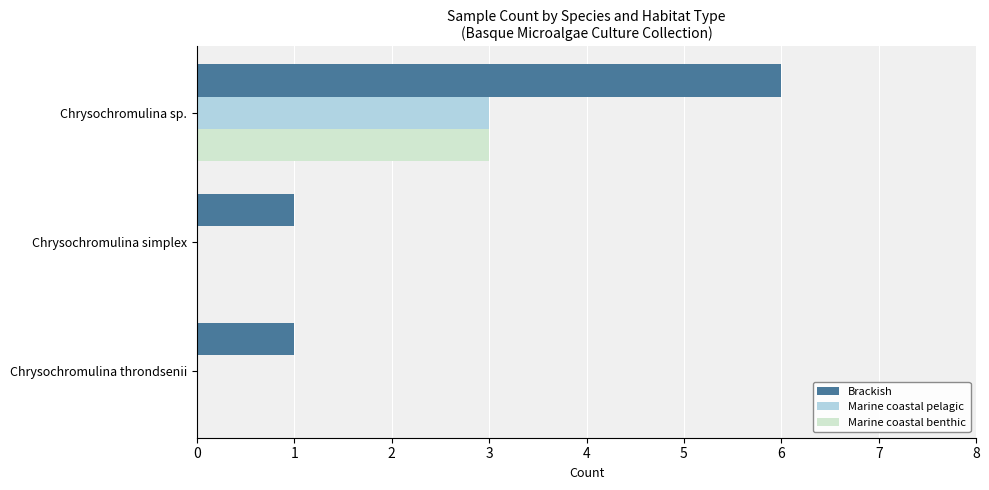

Which series has the widest spread of values?

Brackish